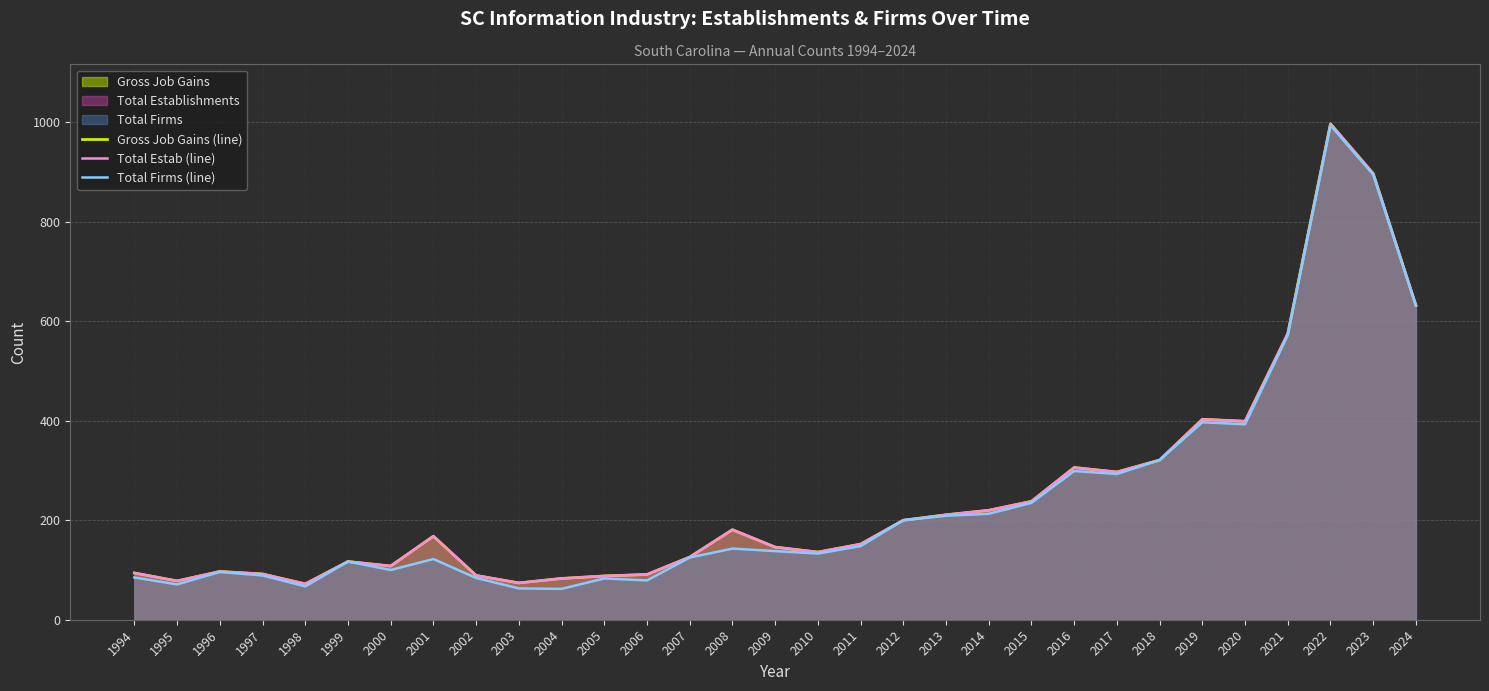

In Gross Job Gains (line), how many points are lower than both neighbors (excluding endpoints)?

7